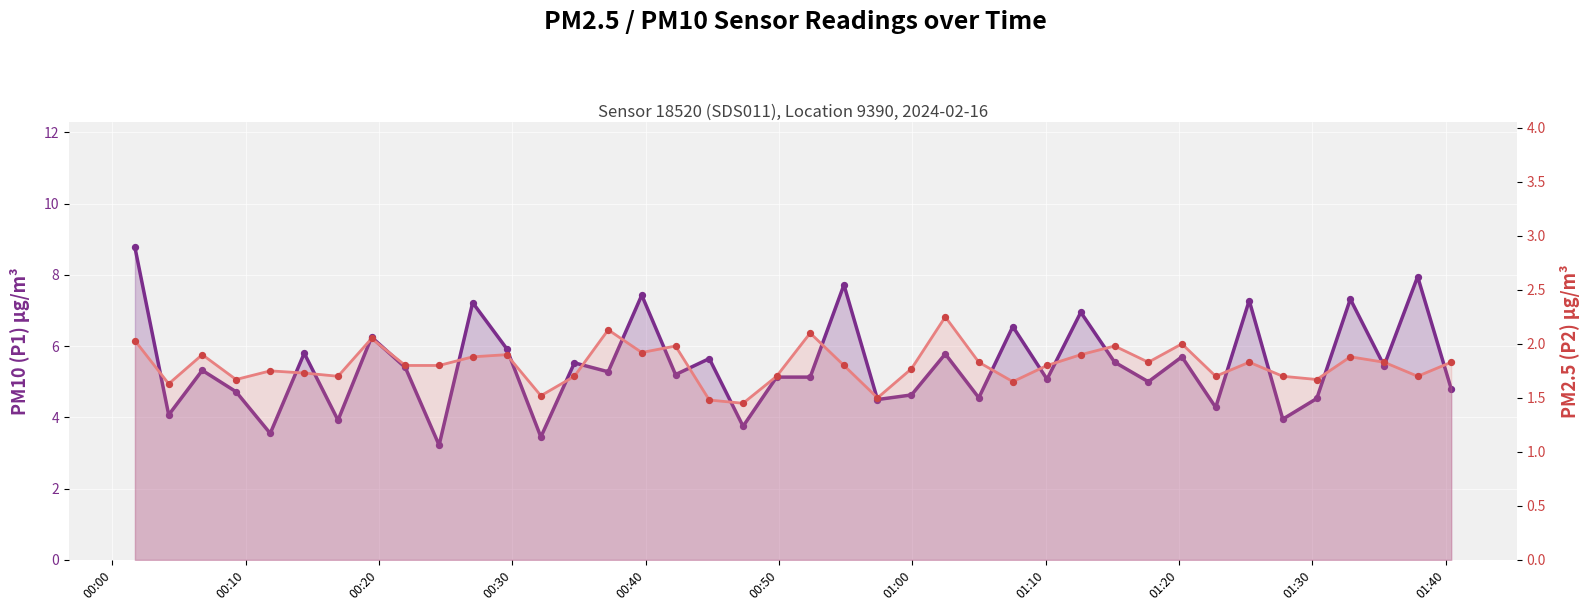

At which category is the sum across all series the highest?

00:00